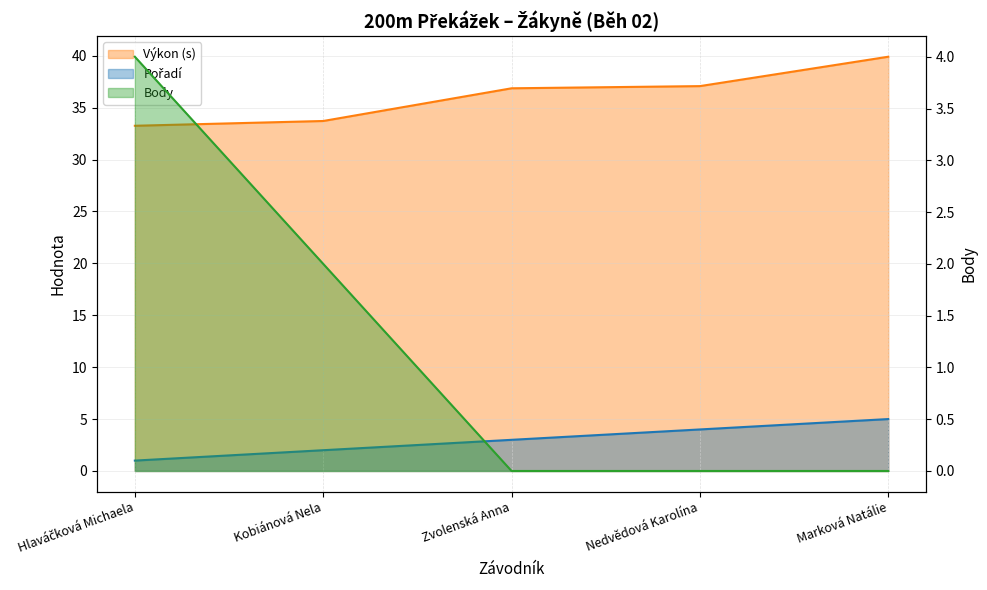

What position from the left is Nedvědová Karolína?

4